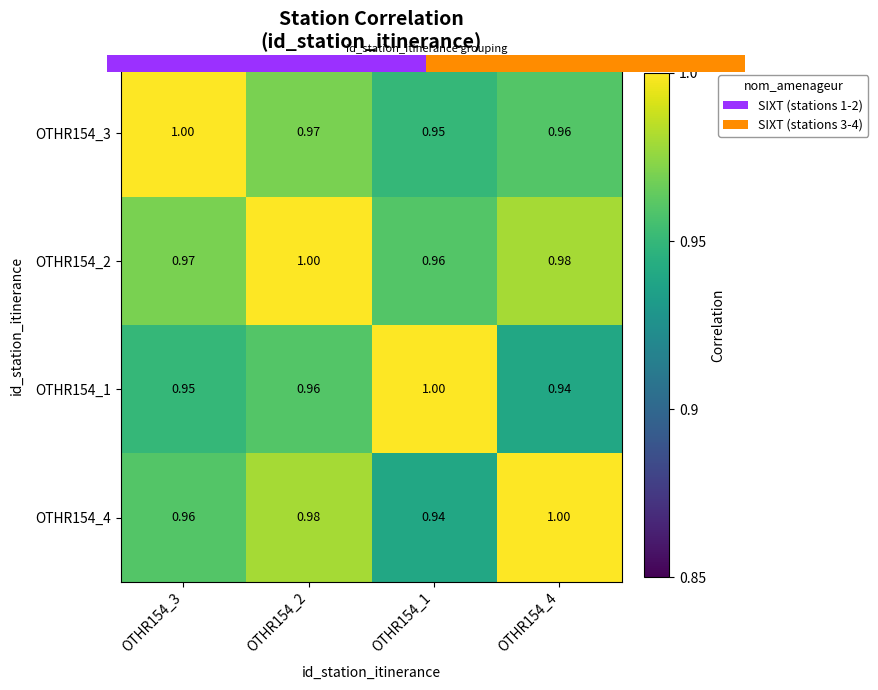

What is the average value of the OTHR154_2 series?

1.0